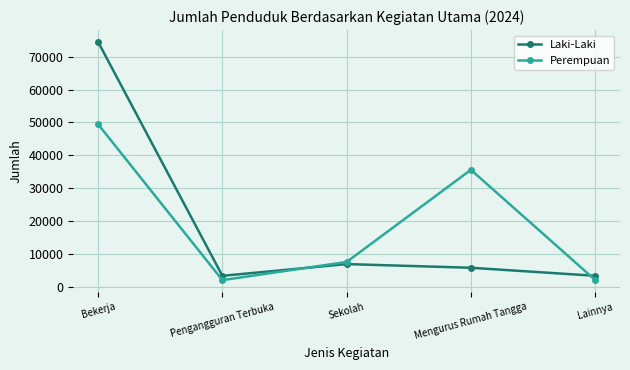

True or false: Laki-Laki and Perempuan cross at least once.

True